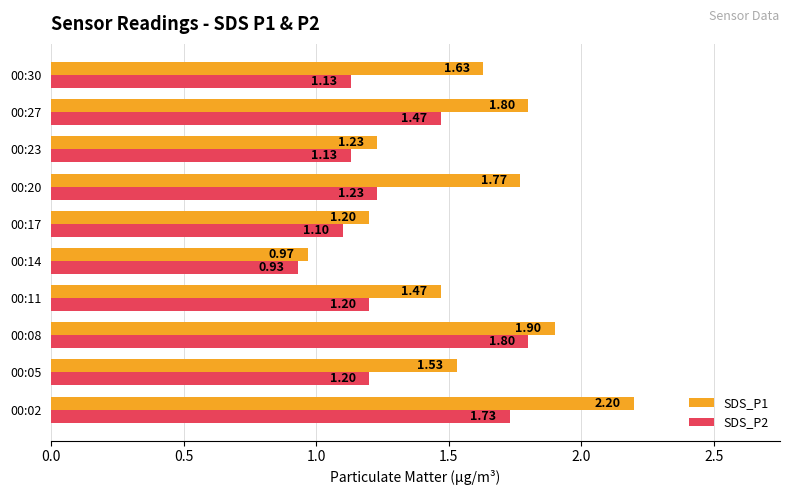

How many series are shown in this chart?

2